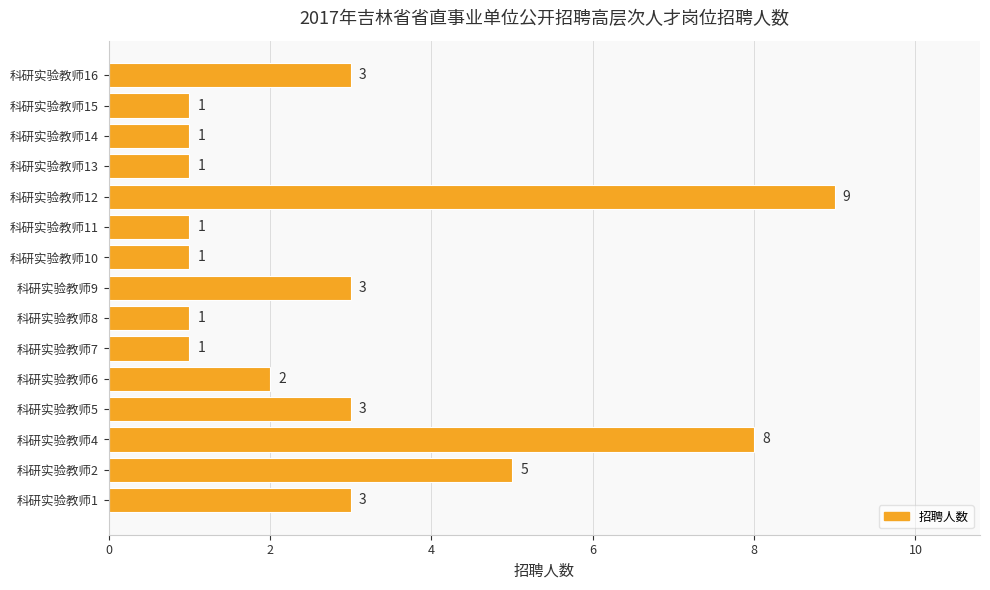

The value at 科研实验教师1 is 2. True or false?

False